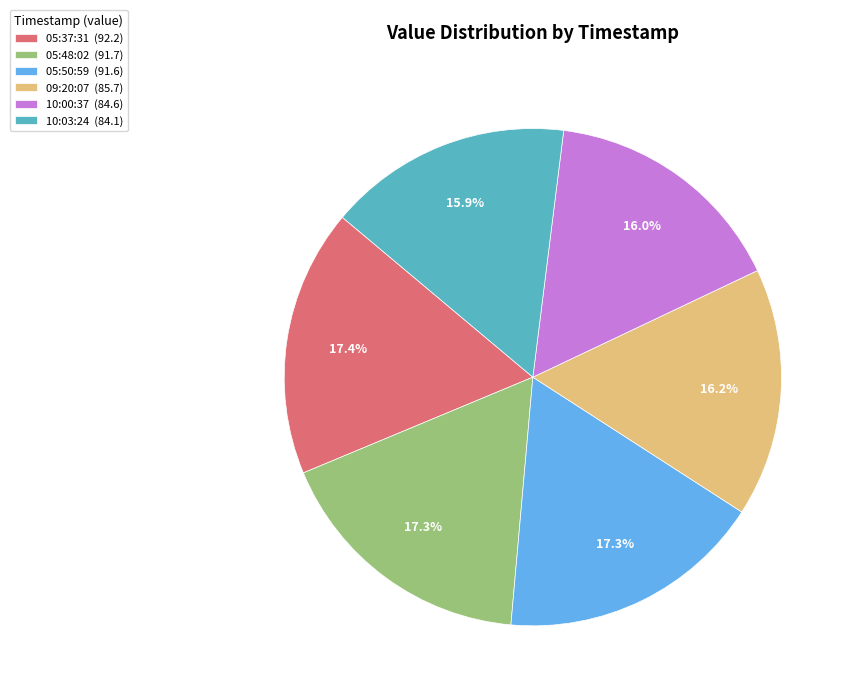

Between 09:20:07 (85.7) and 05:48:02 (91.7), which is larger?

05:48:02 (91.7)